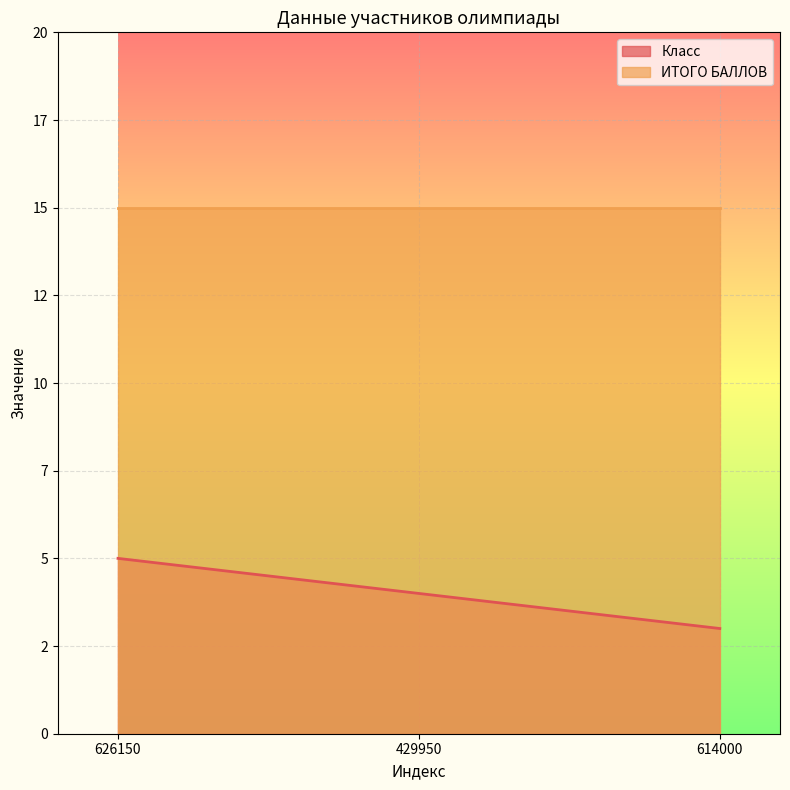

What are all the series names shown in the legend?

Класс, ИТОГО БАЛЛОВ